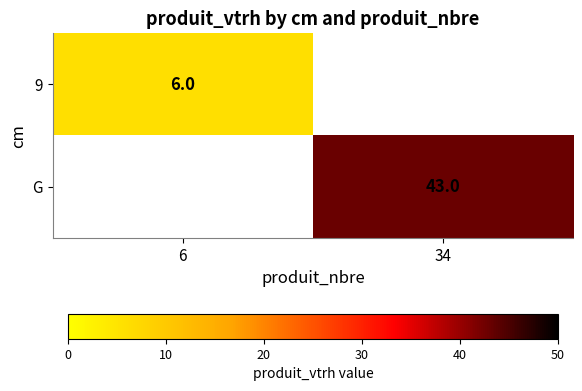

The value of 9 at 6 is 6. True or false?

True